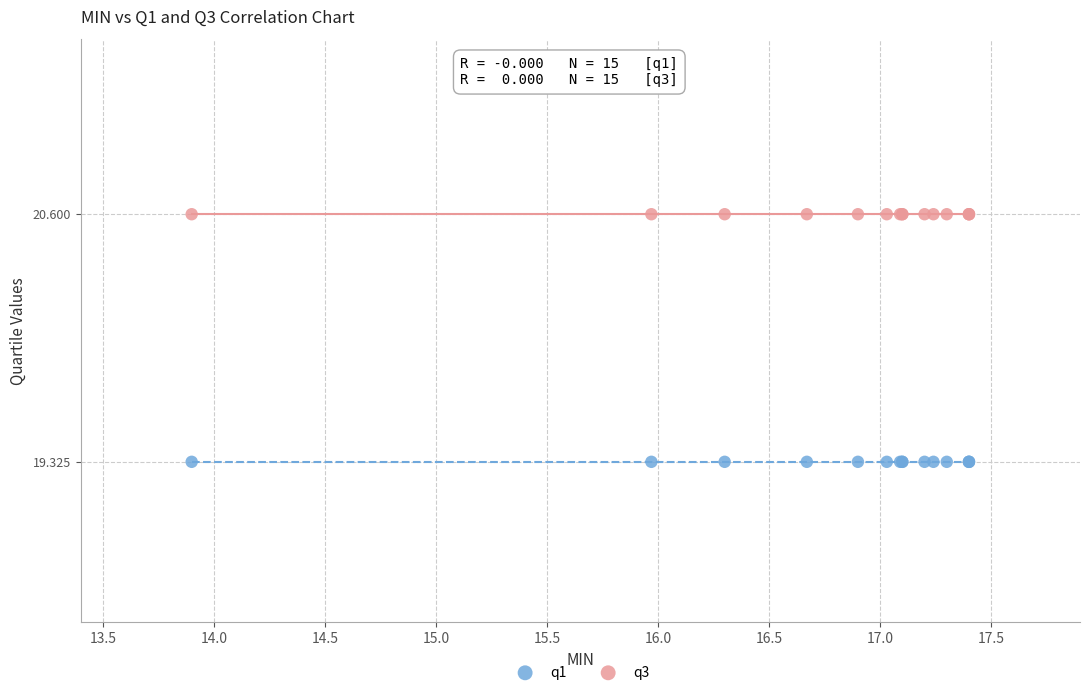

Which series contains the lowest Y value?

q1